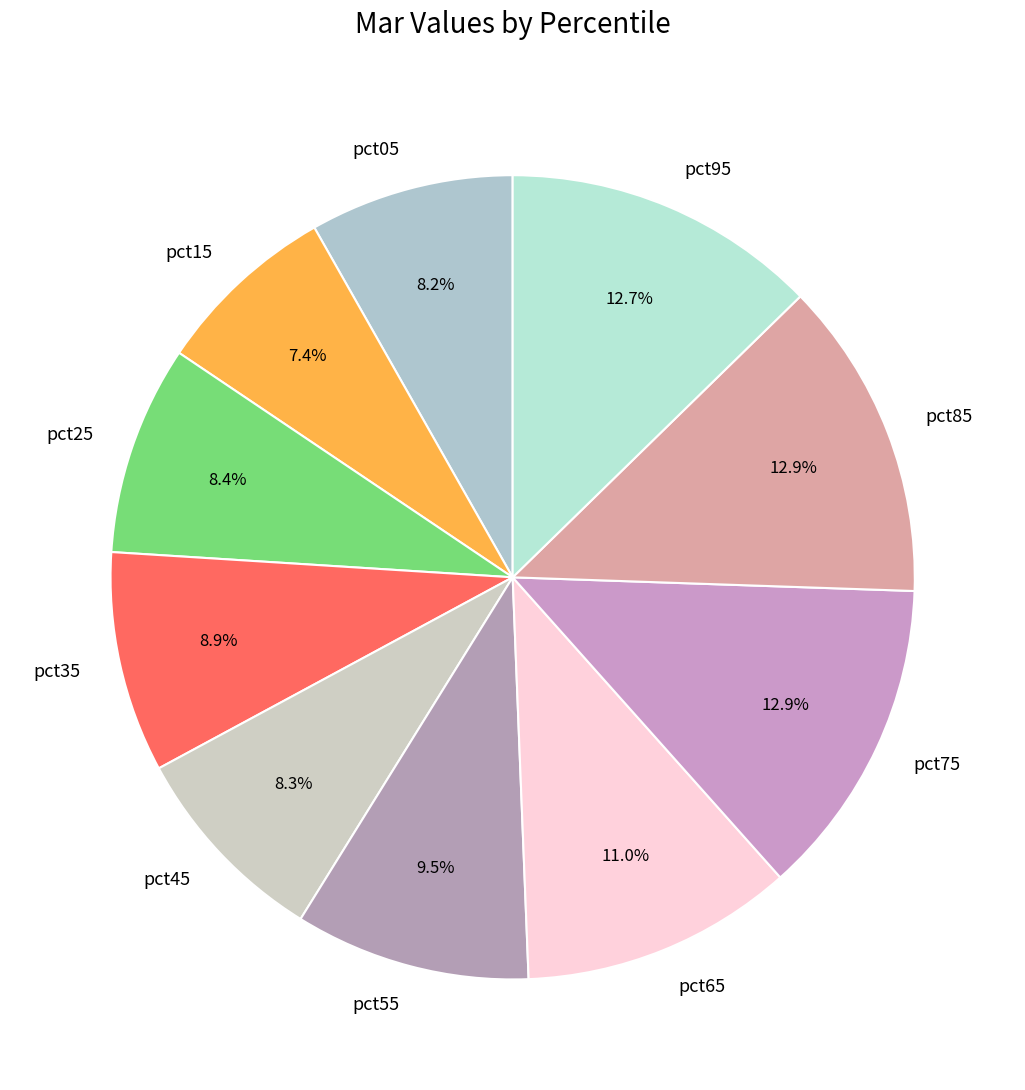

How much of the chart is everything except pct85?

87.1%